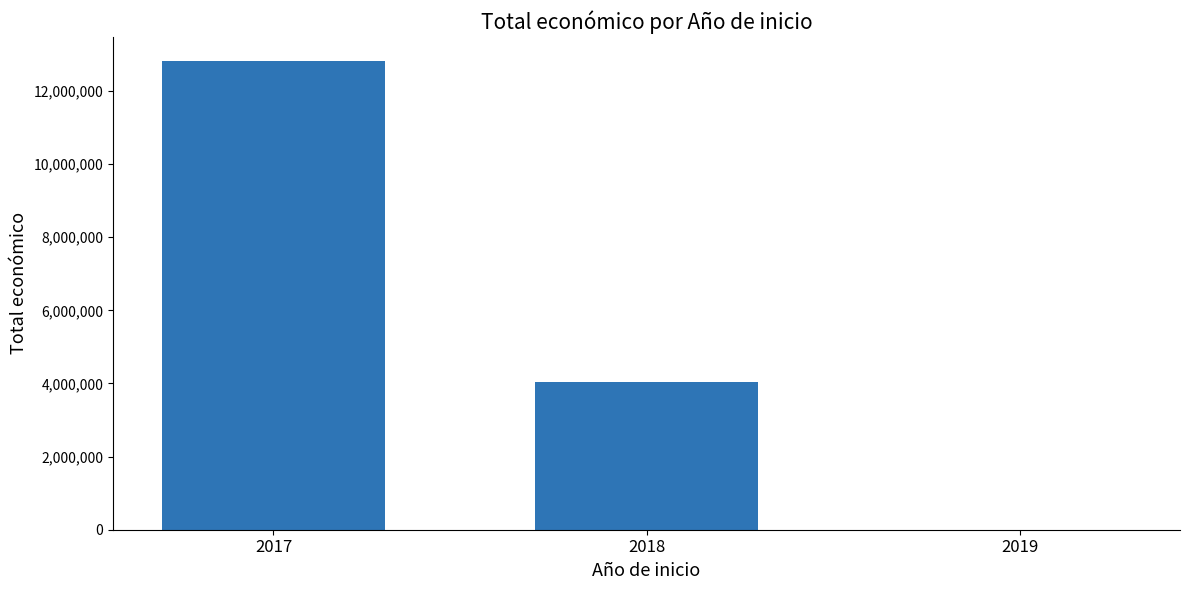

What is the greatest value displayed?

12832984